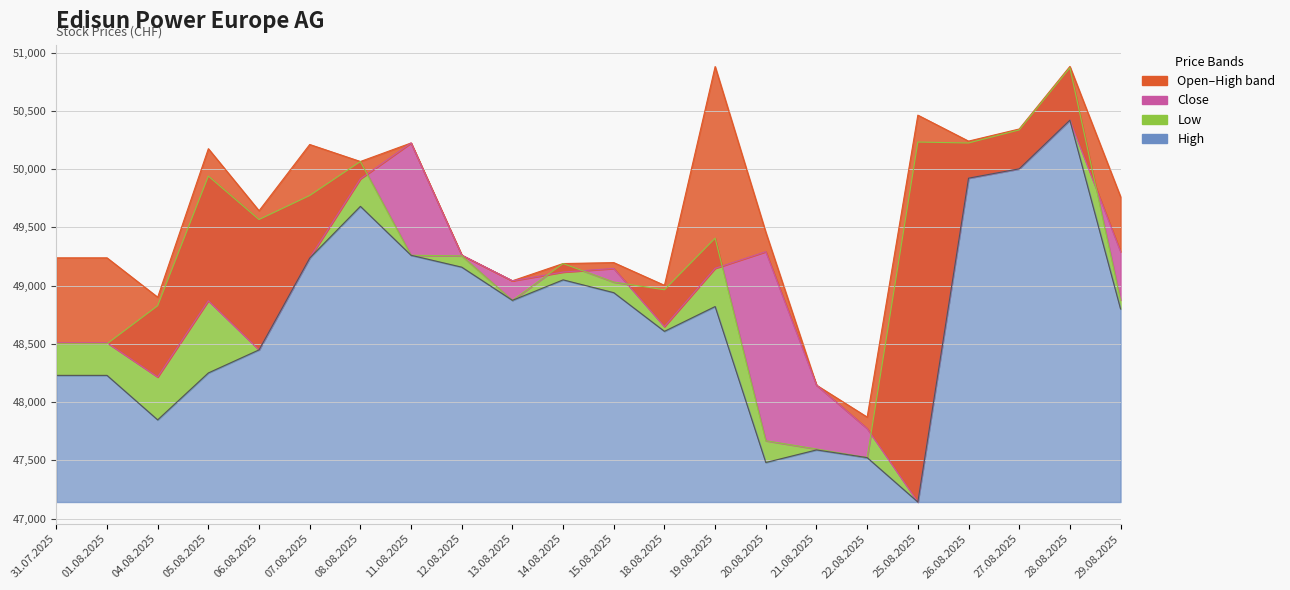

What is the label of the 13th point from the left?

18.08.2025